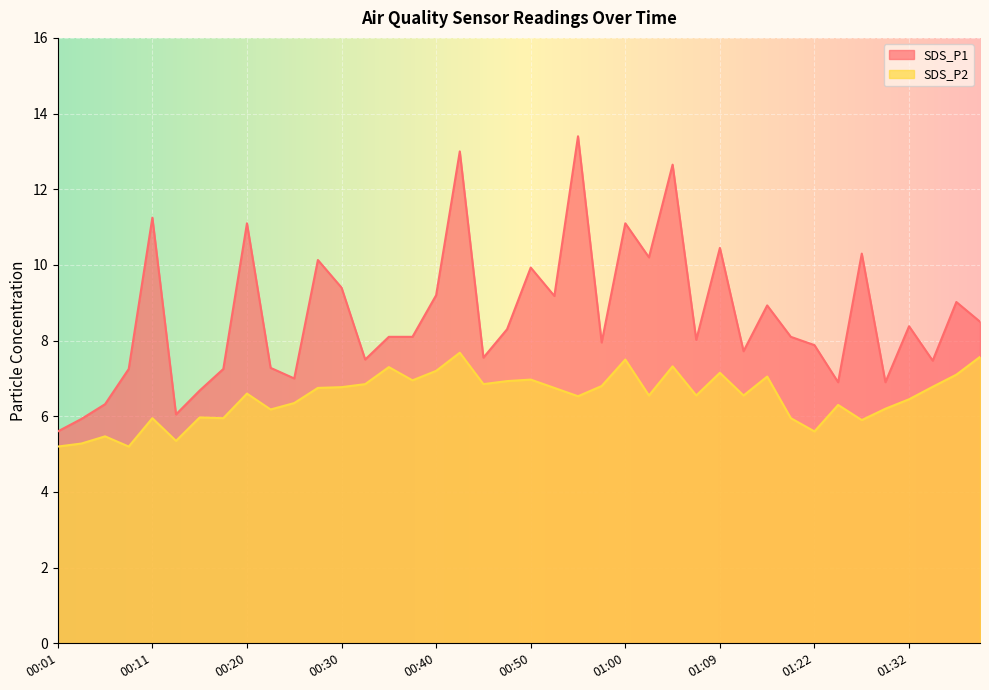

What is the difference between the SDS_P1 values at 00:55 and 00:30?

4.0